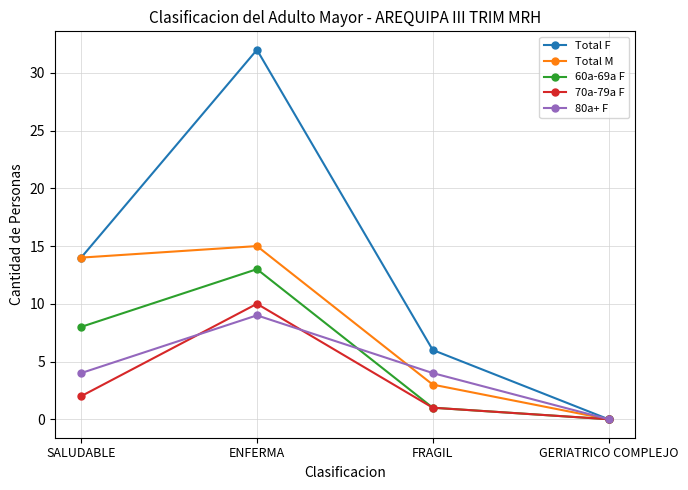

List the labels in order of 60a-69a F value, largest first.

ENFERMA, SALUDABLE, FRAGIL, GERIATRICO COMPLEJO